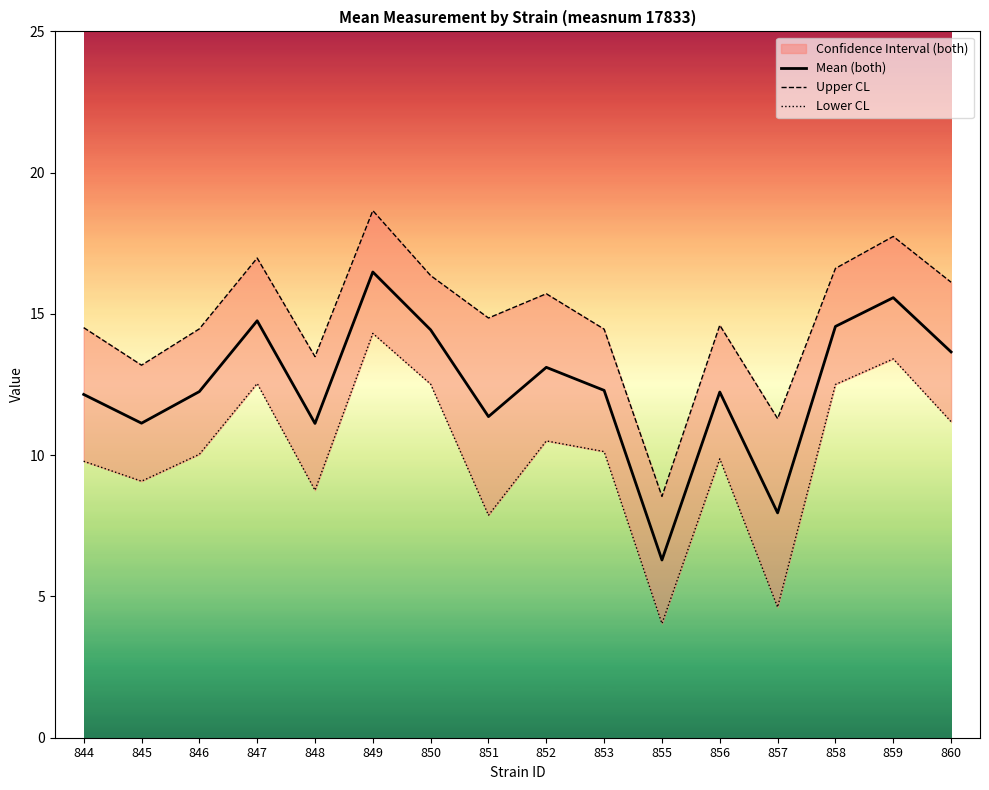

What is the value of the Upper CL point at the 15th from the left?

17.7